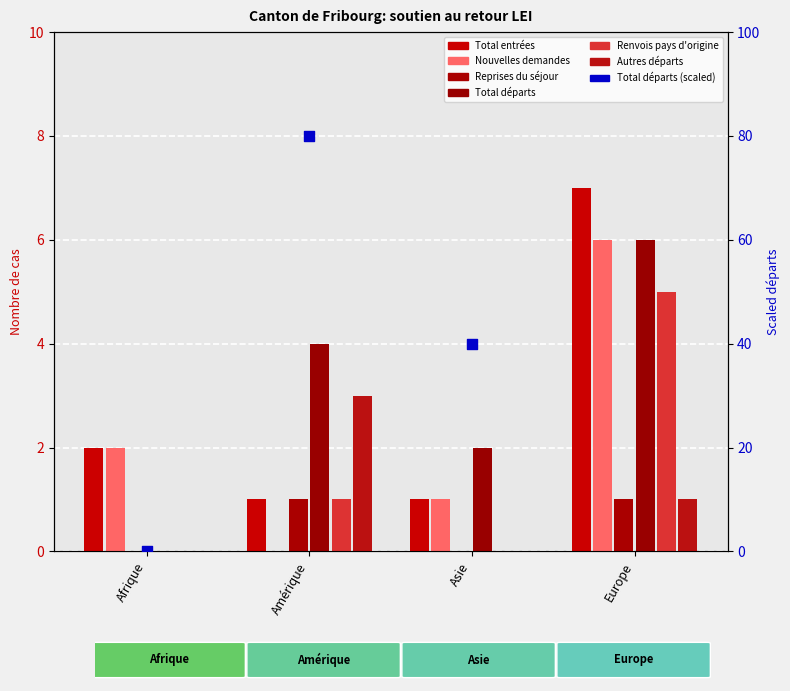

What is the total value across all series at Asie?

4